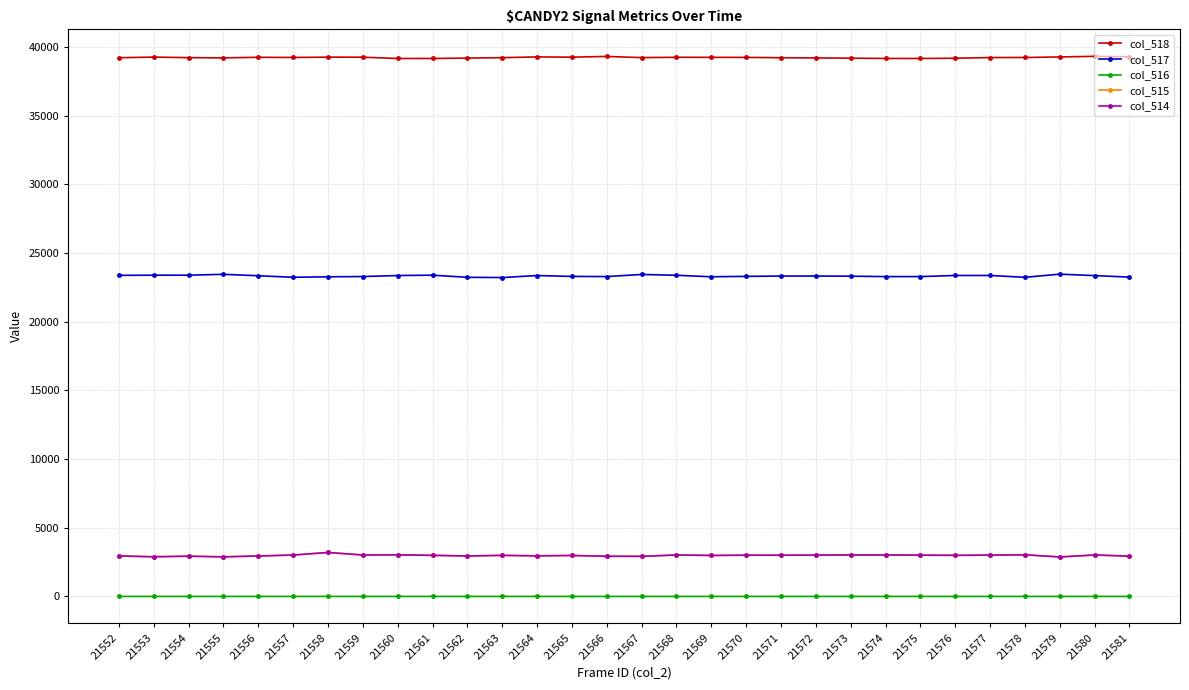

What is the greatest value displayed?

39317